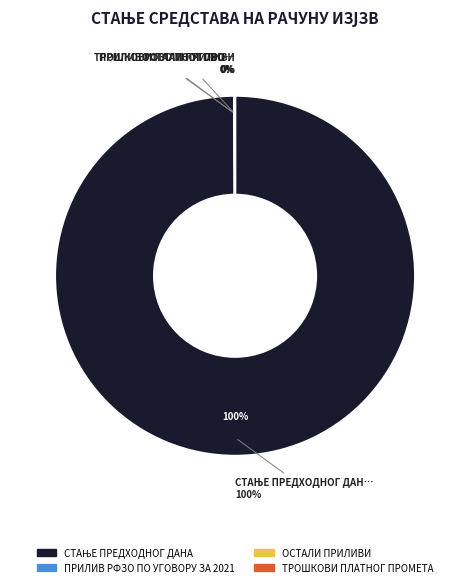

To the nearest percent, what is the combined percentage of ПРИЛИВ РФЗО ПО УГОВОРУ ЗА 2021. and СТАЊЕ ПРЕДХОДНОГ ДАНА?

100%